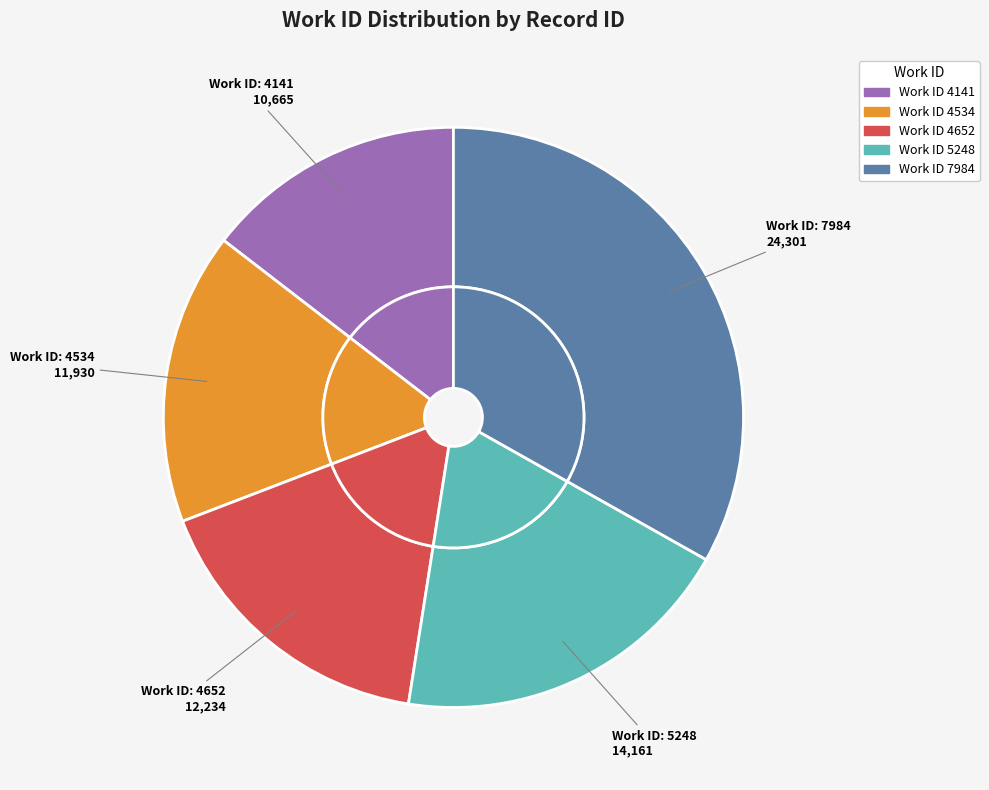

Is there a majority slice in this chart?

No